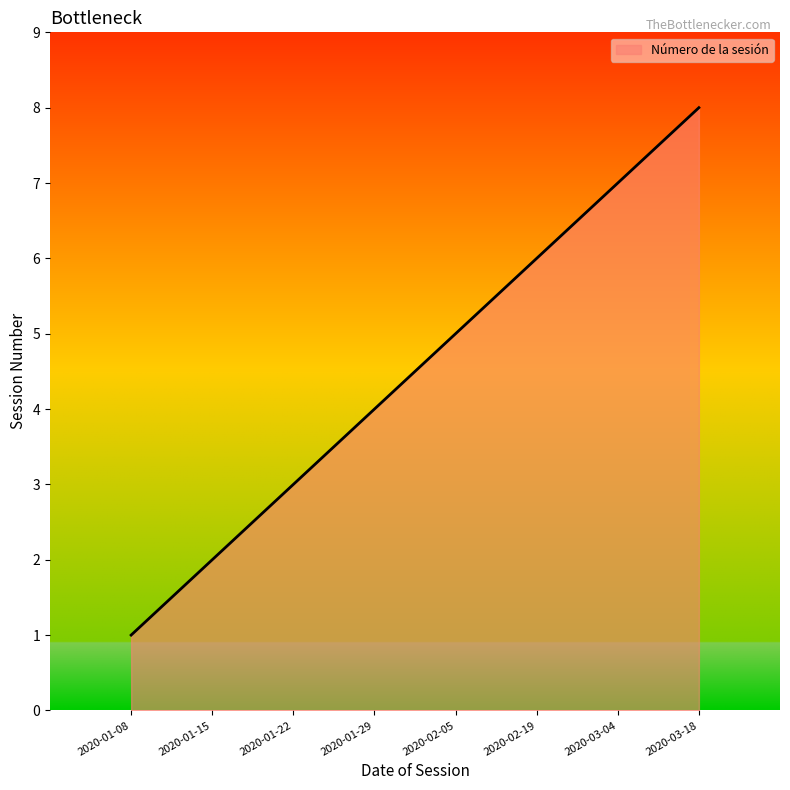

Count the number of categories in the chart.

8